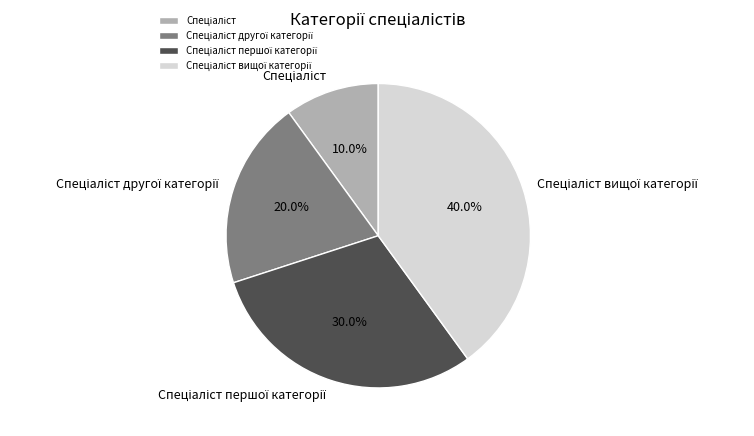

Is there a majority slice in this chart?

No